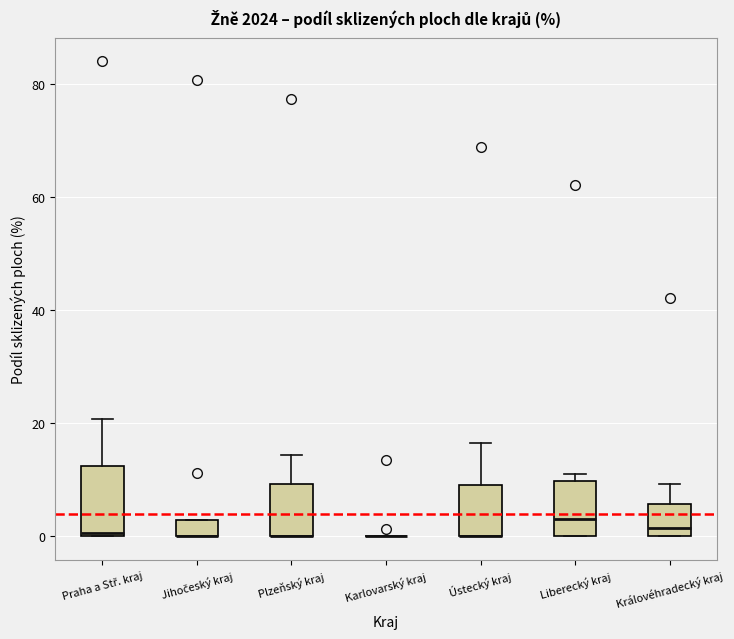

Comparing the boxes themselves (not the whiskers), which one is the tallest?

Praha a Stř. kraj